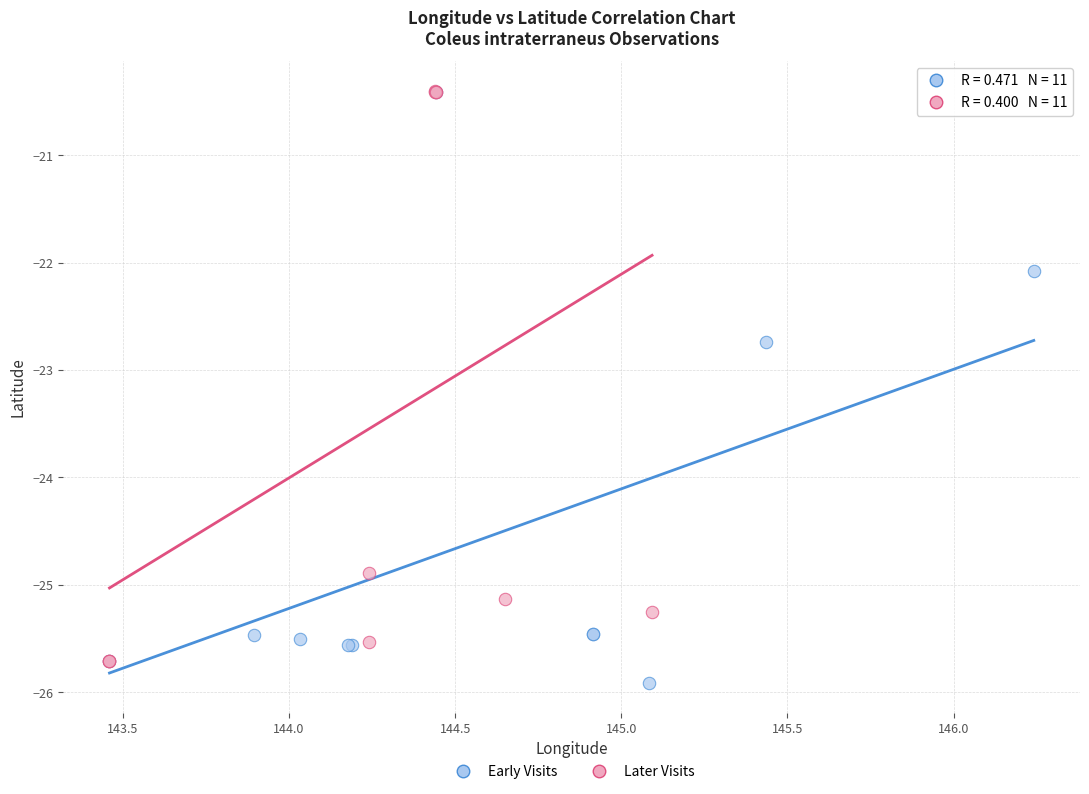

What are all the series names shown in the legend?

Early Visits, Later Visits